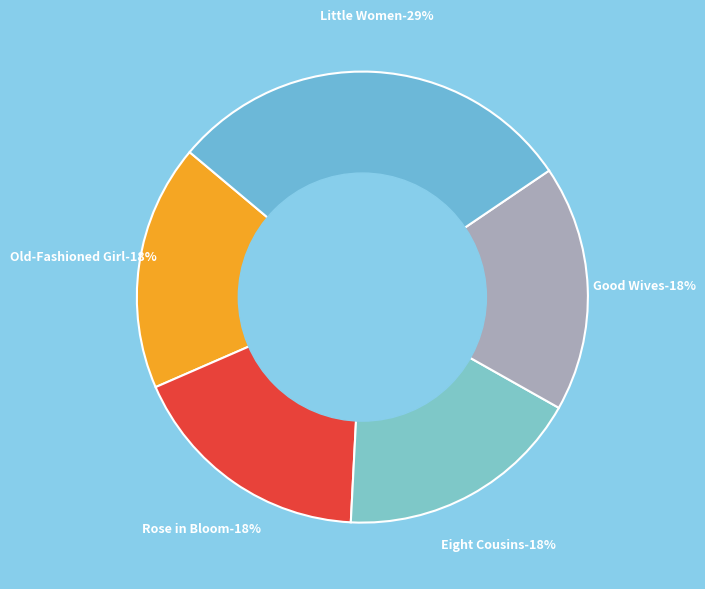

To the nearest percent, what portion does Eight Cousins represent?

18%